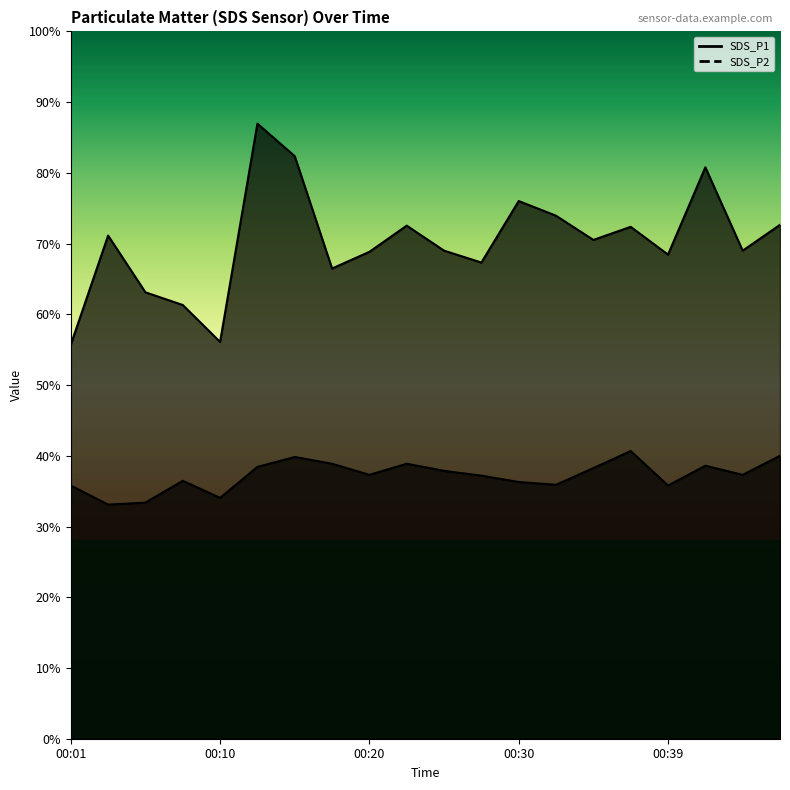

How many interior local valleys does the SDS_P2 series have?

6